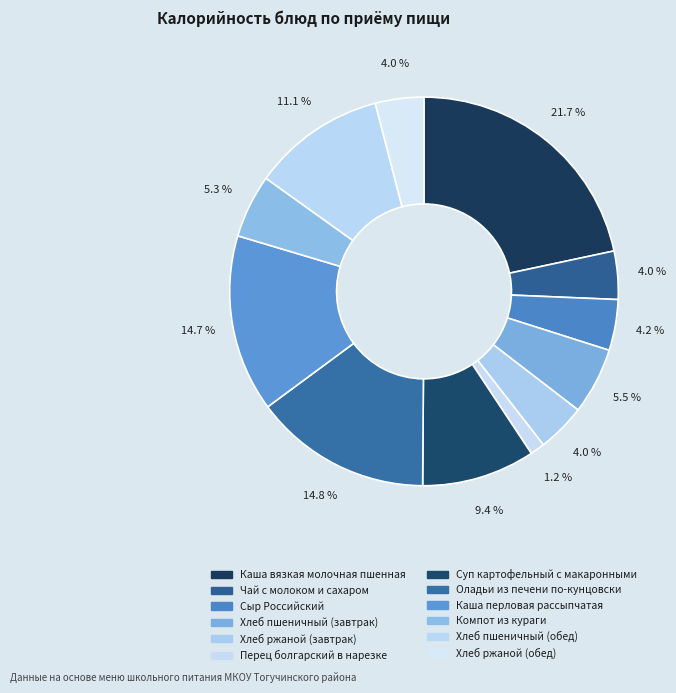

Does Оладьи из печени по-кунцовски account for over 50% of the chart?

No